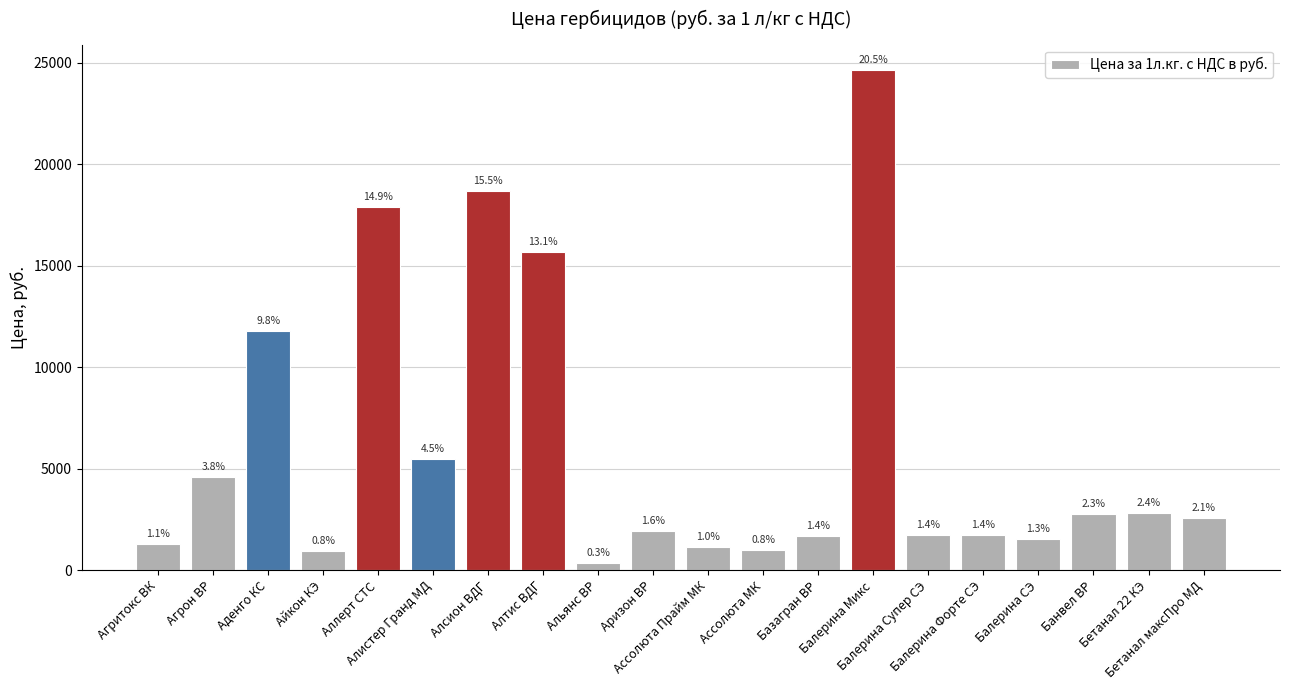

How many bars are there in total?

20